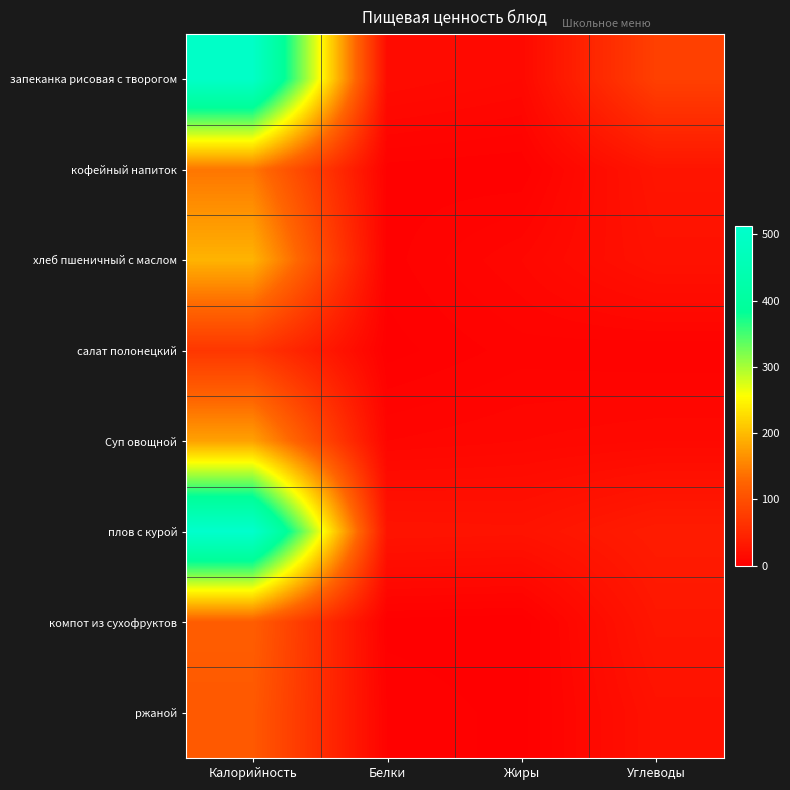

Reading right to left, extract all data points from this chart.

запеканка рисовая с творогом: Углеводы=81	Жиры=12	Белки=16	Калорийность=499
кофейный напиток: Углеводы=27	Жиры=2	Белки=3	Калорийность=142
хлеб пшеничный с маслом: Углеводы=23	Жиры=10	Белки=3	Калорийность=193
салат полонецкий: Углеводы=4	Жиры=5	Белки=1	Калорийность=69
Суп овощной: Углеводы=12	Жиры=10	Белки=8	Калорийность=178
плов с курой: Углеводы=36	Жиры=25	Белки=26	Калорийность=512
компот из сухофруктов: Углеводы=29	Жиры=0	Белки=1	Калорийность=118
ржаной: Углеводы=23	Жиры=1	Белки=4	Калорийность=112